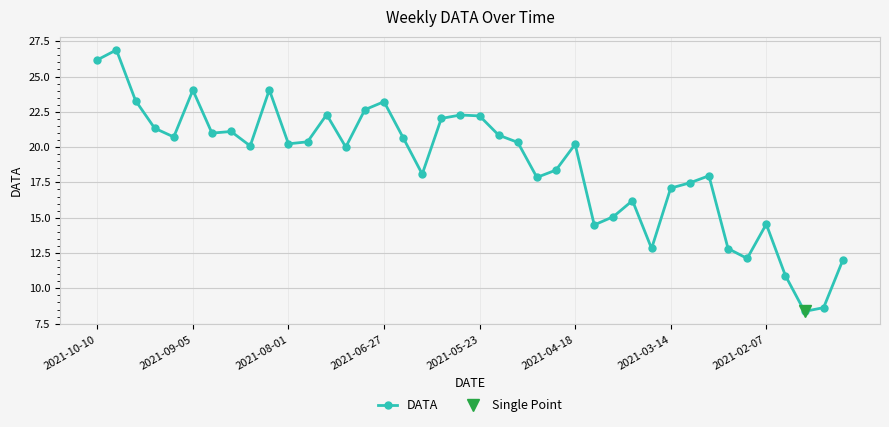

What is the maximum value shown in the chart?

26.9